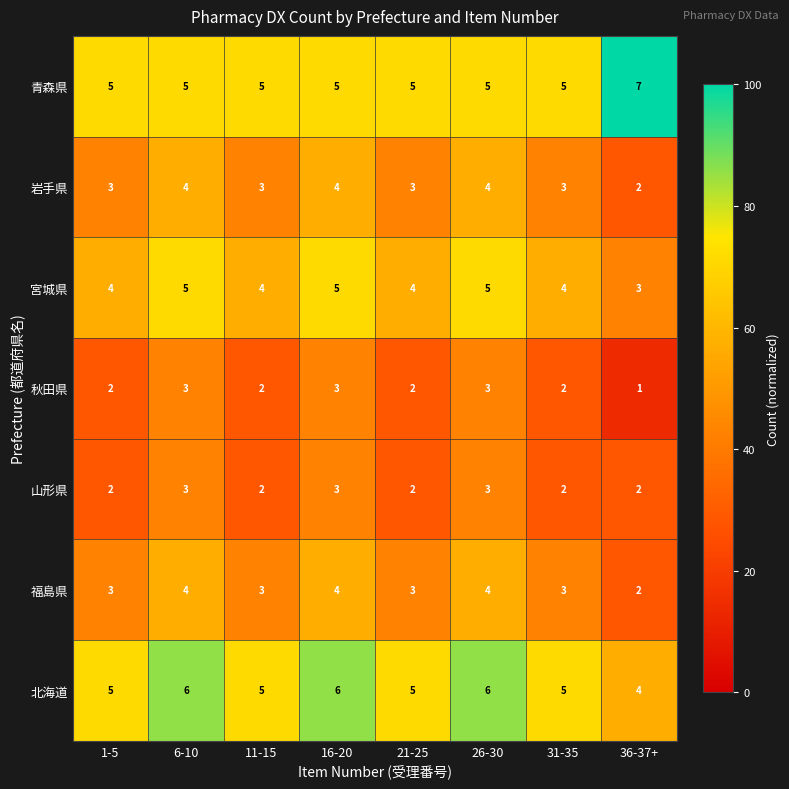

What is the highest value of the 青森県 series?

7